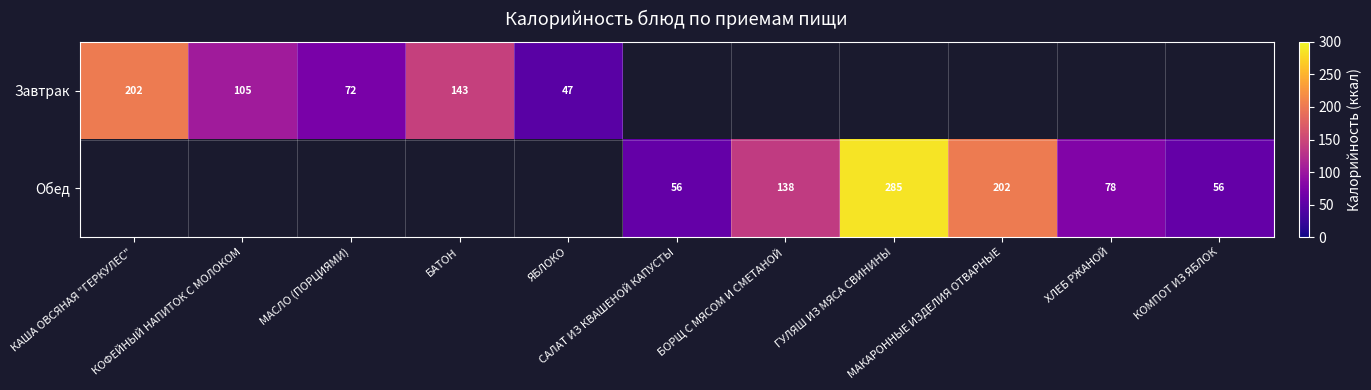

How many Обед values are between 202 and 203?

1